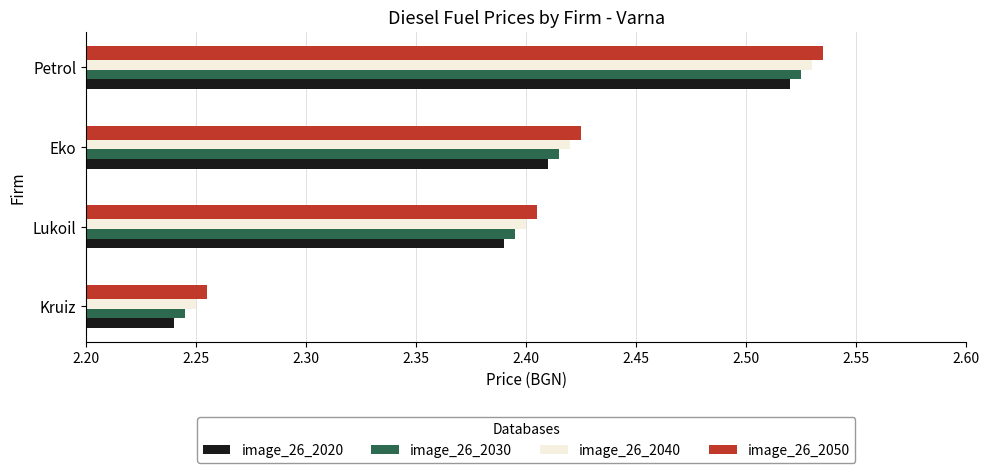

At which category is the sum across all series the highest?

Petrol